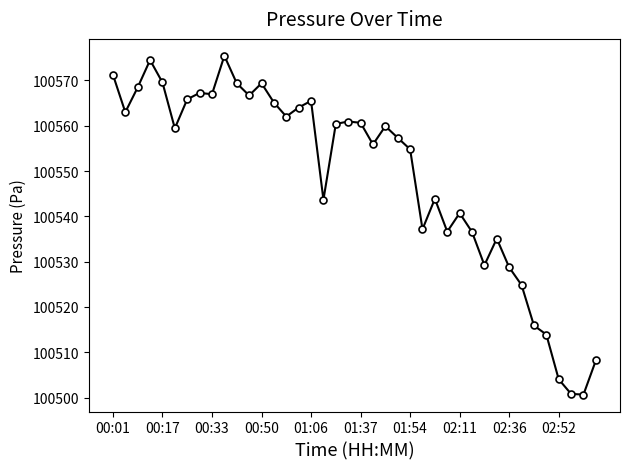

What is the value of the 35th point from the left?

100515.9